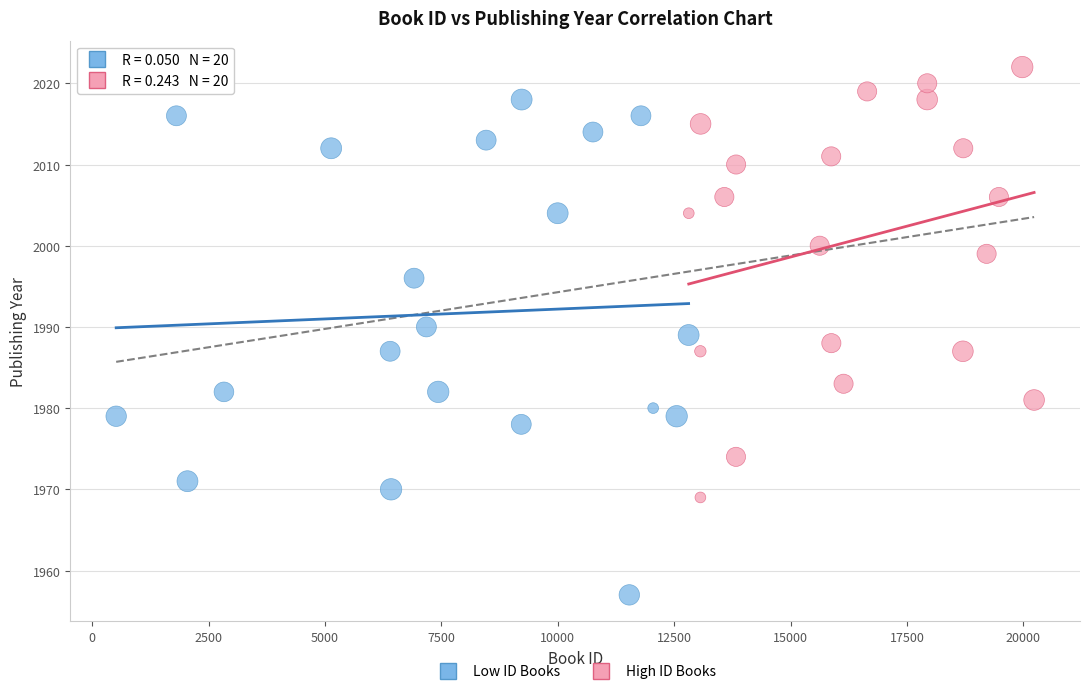

Which series has the widest spread of Y values?

Low ID Books